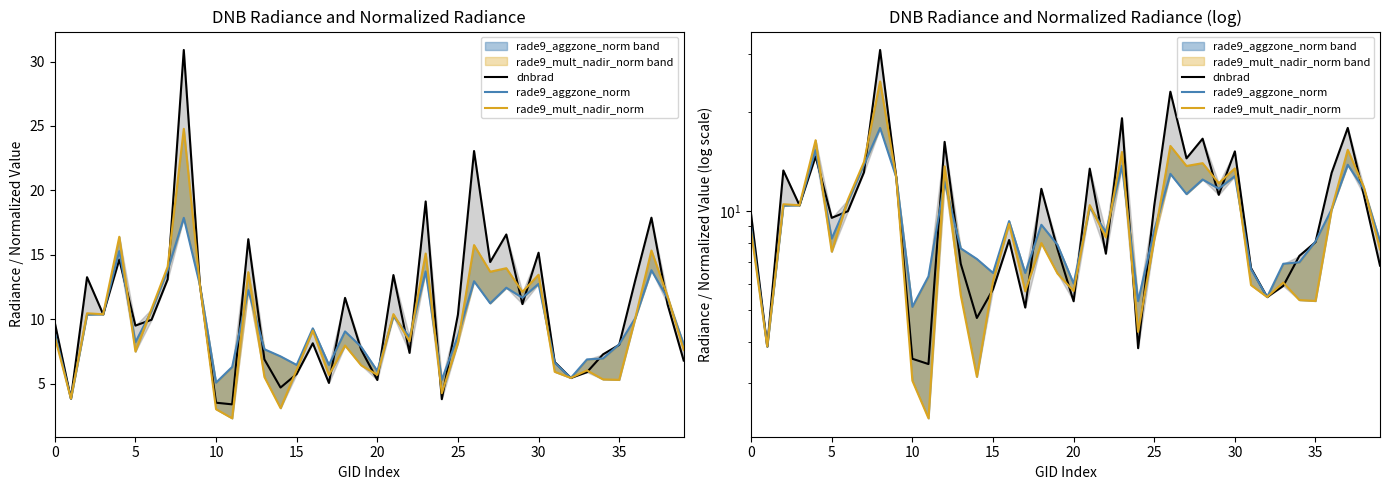

What is the value of the rade9_aggzone_norm point at the 7th from the left?

10.7